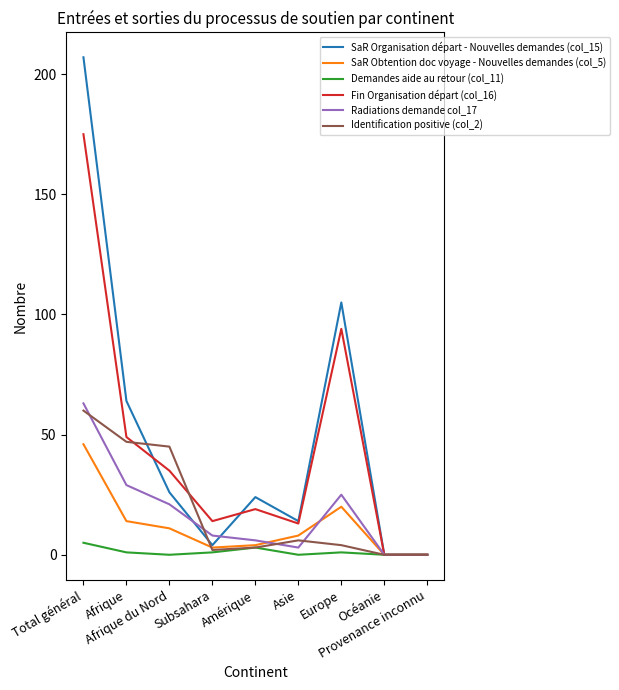

How many categories are shown in the chart?

9